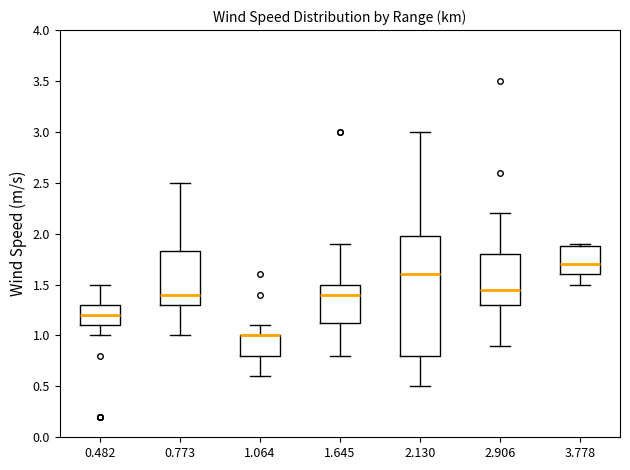

Where is the lower edge of the box at x = 3.778 on the y-axis? The values are not printed on the chart, so give them approximately, as read against the axis.

1.60